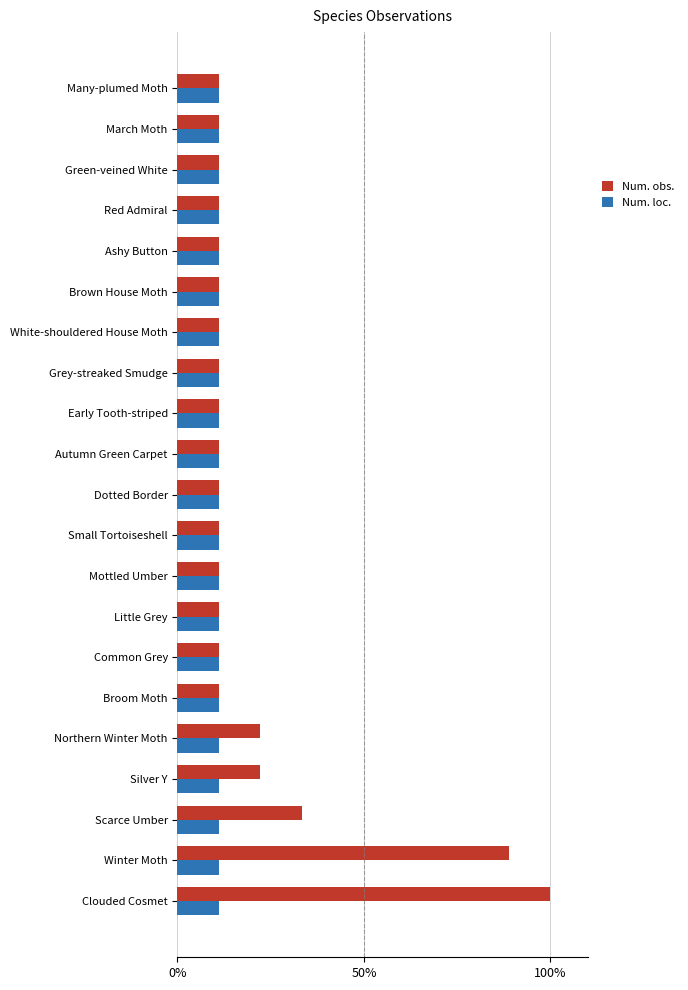

List the series in order of their peak value, lowest first.

Num. loc., Num. obs.